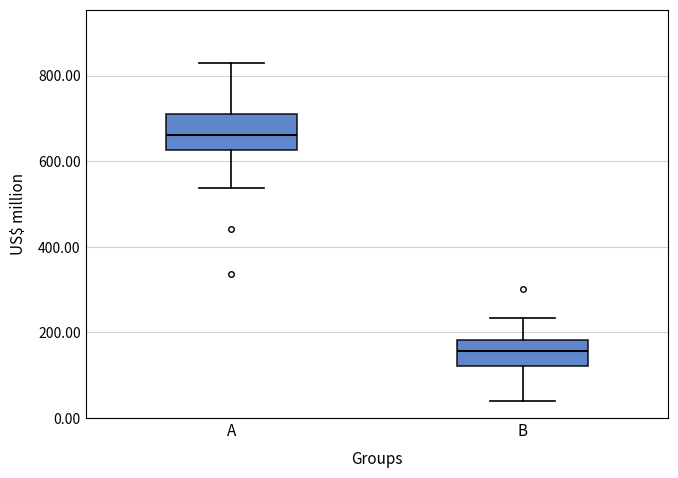

Where is the upper edge of the box for B on the y-axis? The values are not printed on the chart, so give them approximately, as read against the axis.

180